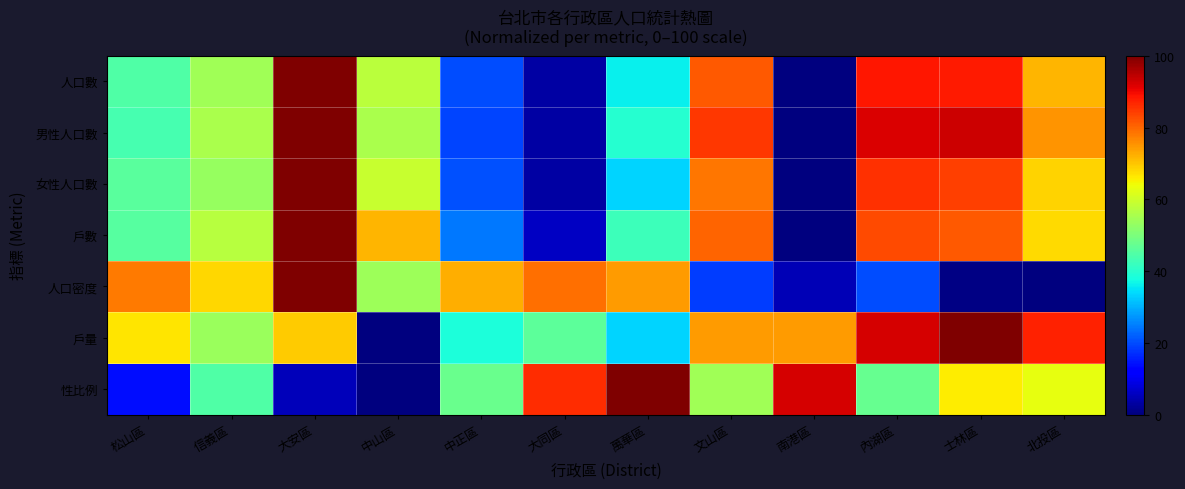

Between 中山區 and 北投區, which is larger?

北投區